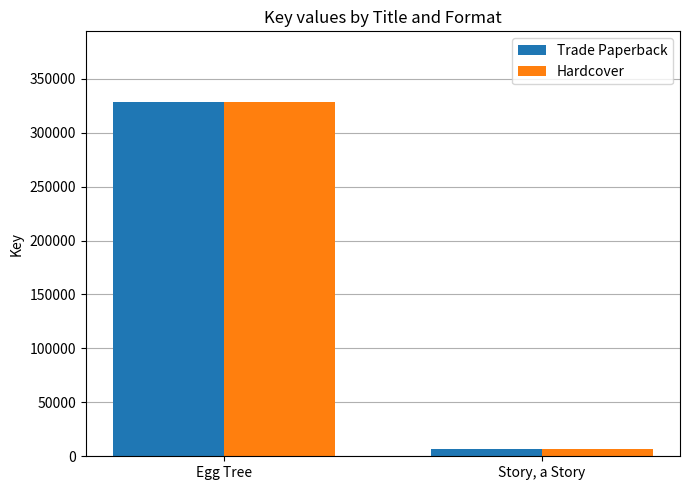

Reading right to left, list all the values displayed in this chart.

Trade Paperback: Story, a Story=6867	Egg Tree=328331
Hardcover: Story, a Story=6867	Egg Tree=328331